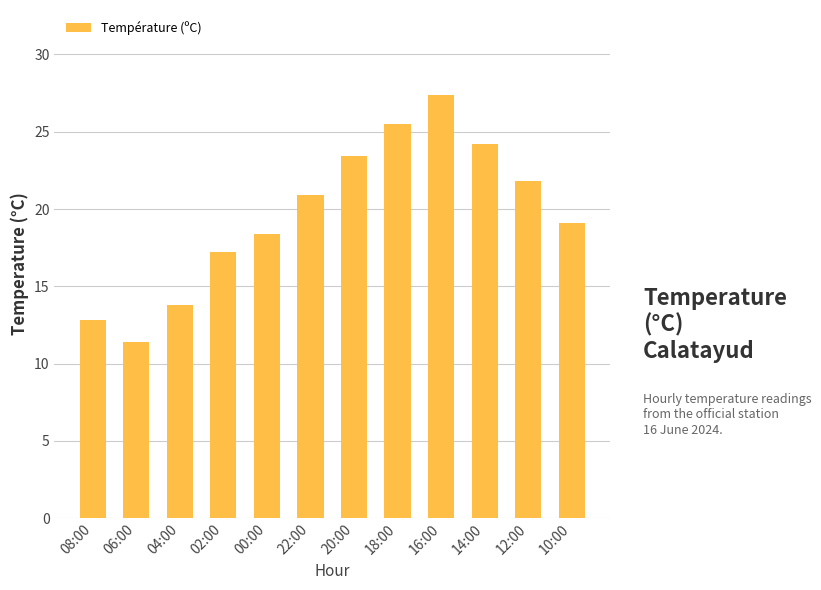

What is the label of the 10th bar from the right?

04:00